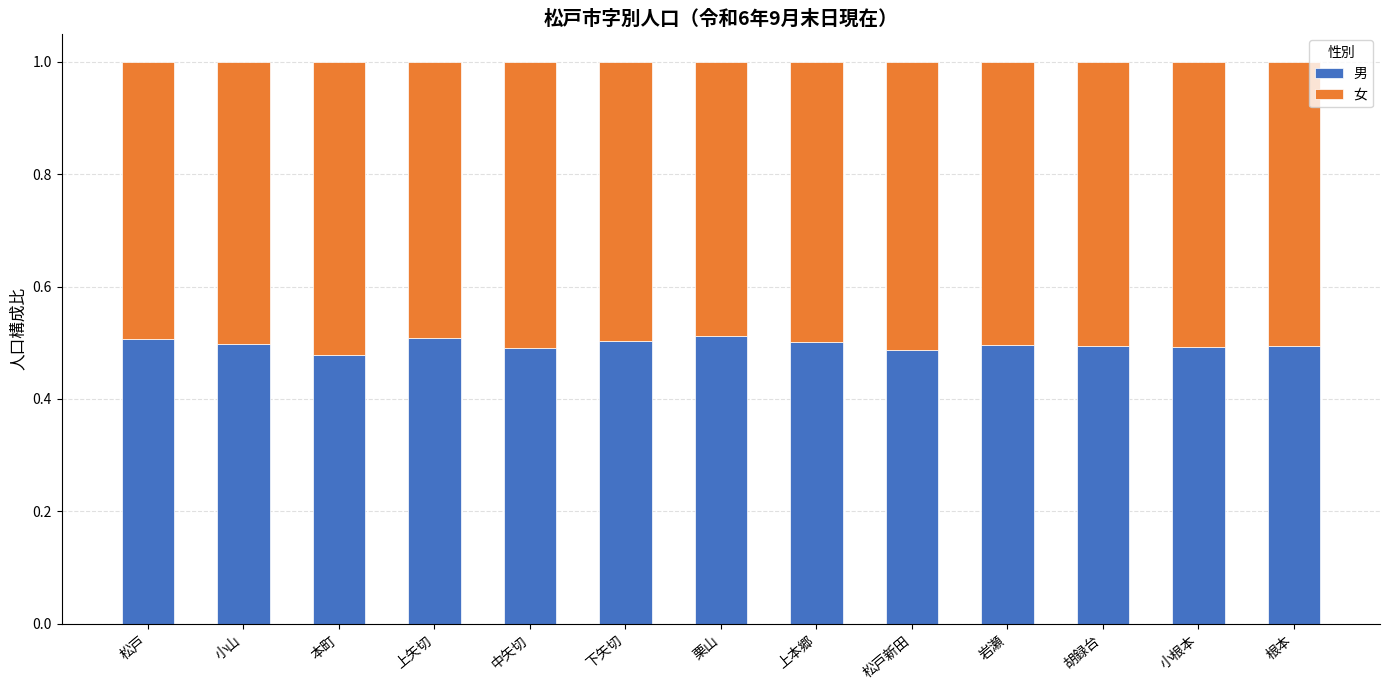

What is the sum of the 男 values at 本町 and 根本?

1.0